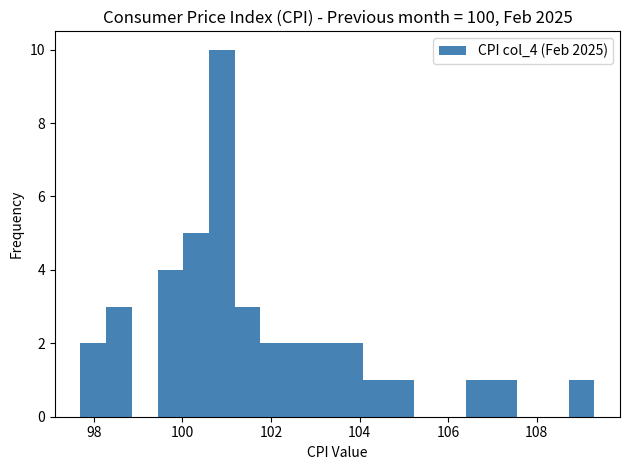

Around what value on the x-axis is the tallest bar? Give the approximate position of its centre, as read against the axis.

100.8